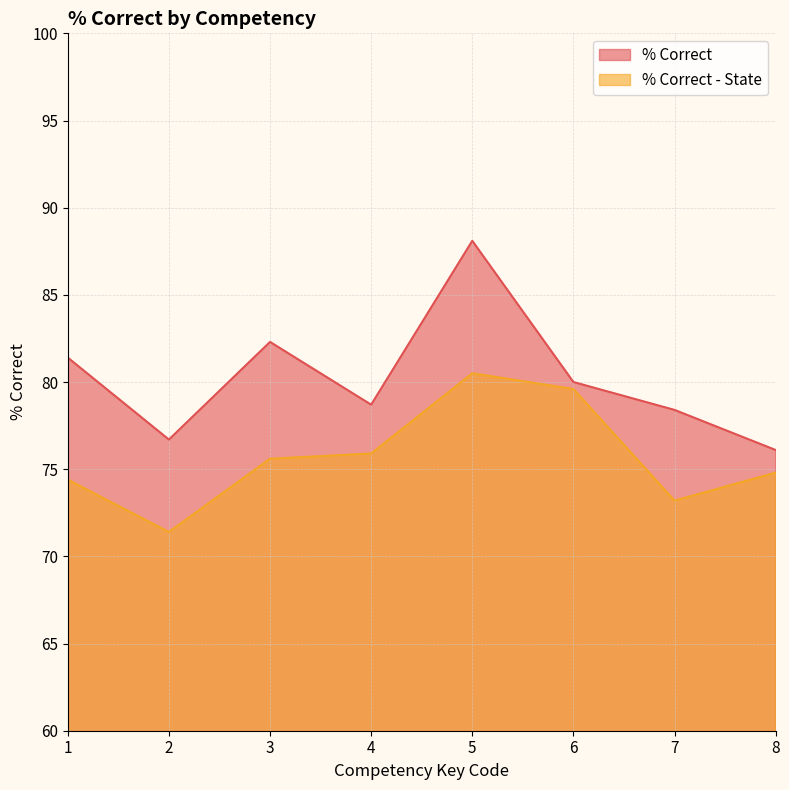

What is the sum of the % Correct values at 3 and 7?

160.7